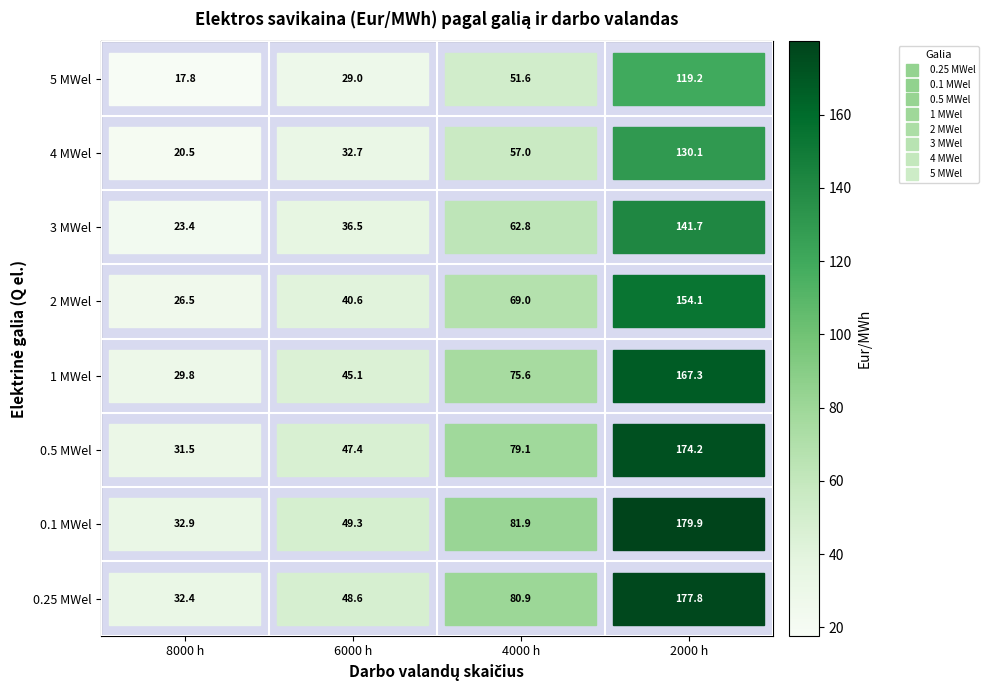

Which series has the widest spread of values?

0.1 MWel